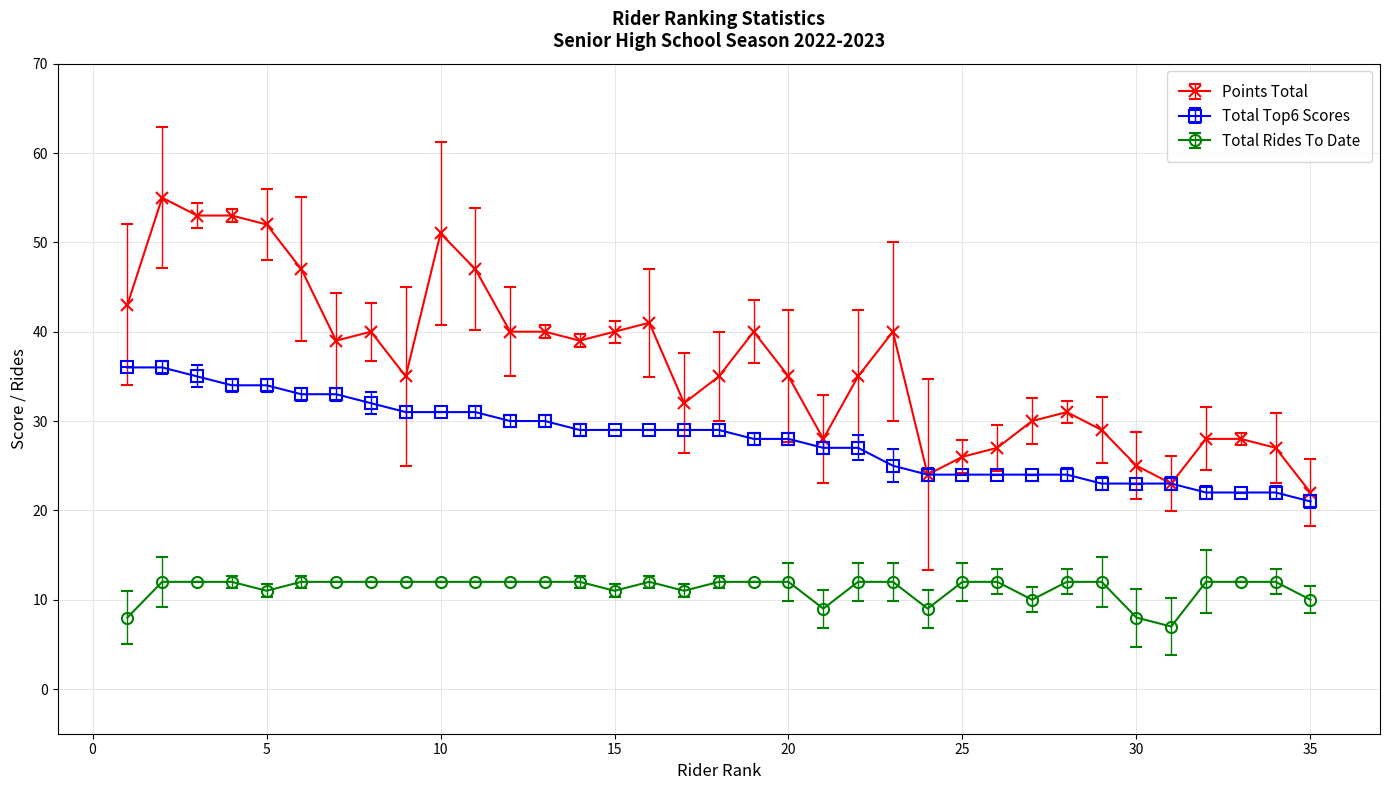

True or false: Total Top6 Scores and Total Rides To Date intersect in this chart.

False